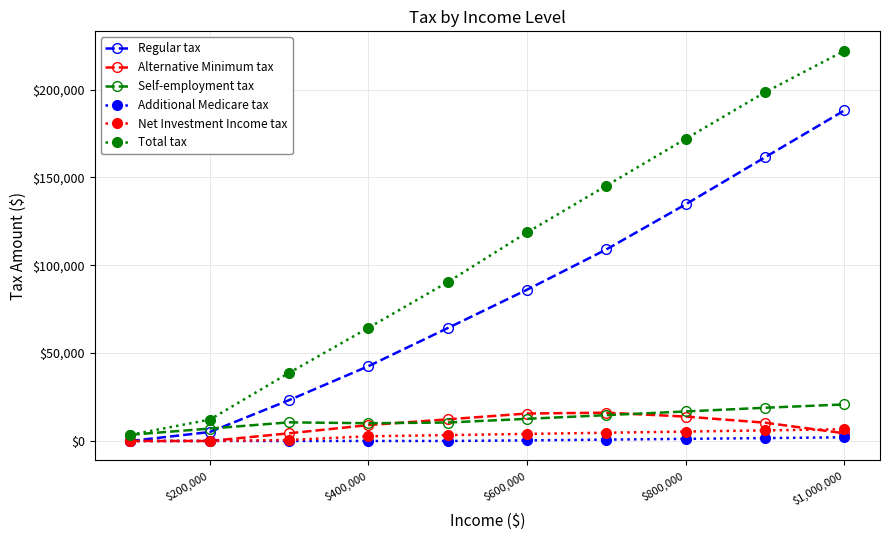

What is the average value of the Self-employment tax series?

12563